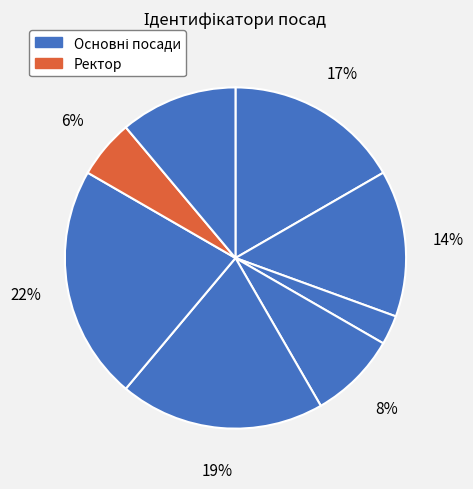

How many slices are in this pie chart?

8